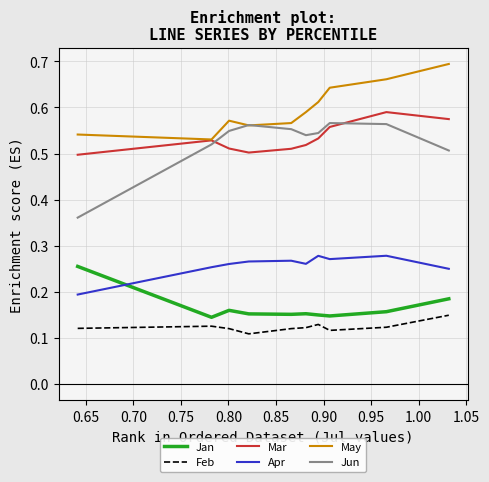

How many intersections are there between Jun and May?

2